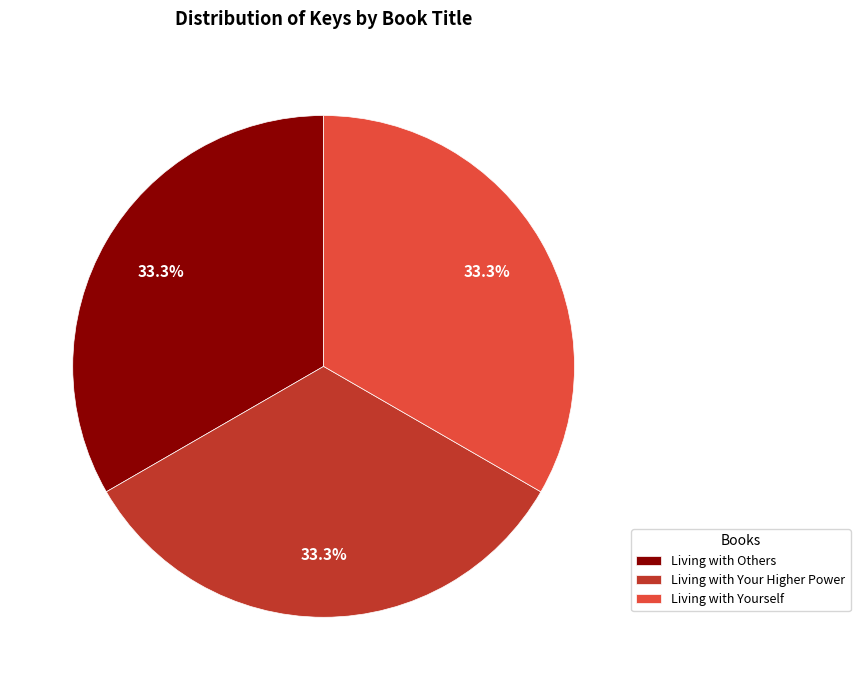

Is the sum of Living with Your Higher Power and Living with Others greater than half?

Yes